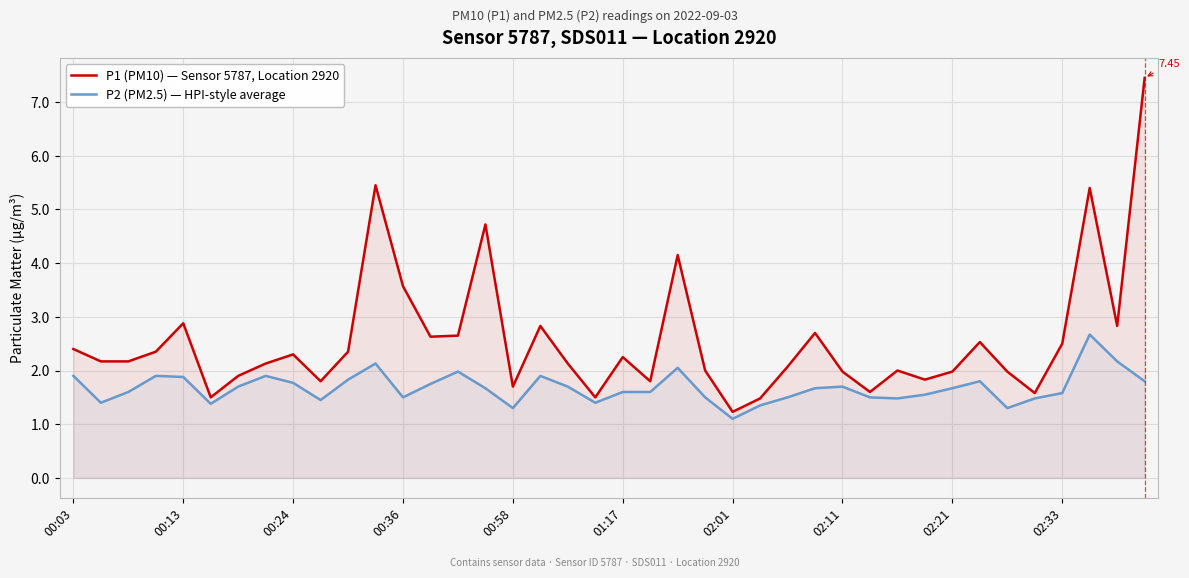

How many categories are shown in the chart?

40